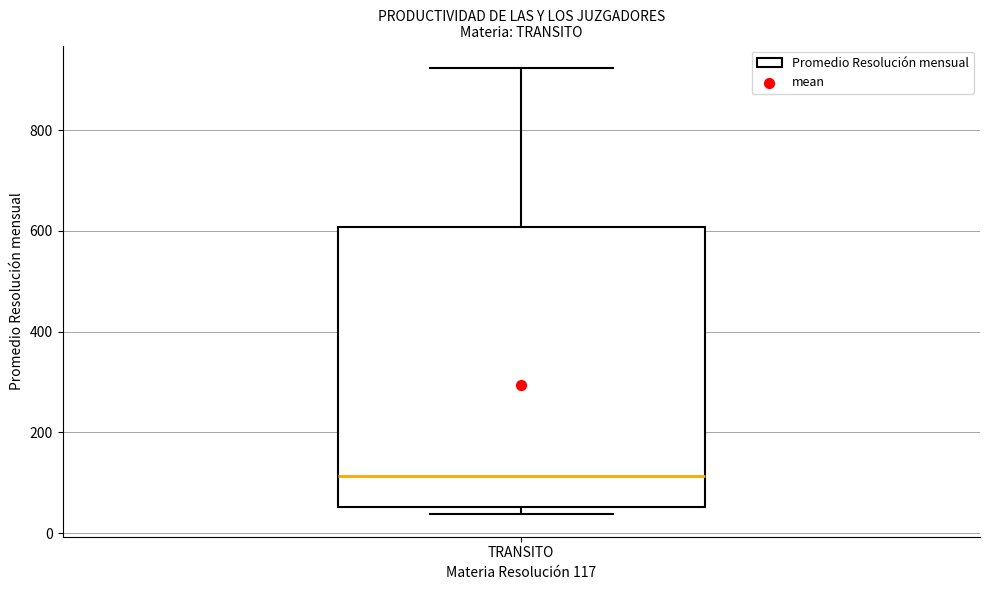

Read this box plot against the y-axis: the position of the median line, the range covered by the box, and the ends of both whiskers. The values are not printed on the chart, so give them approximately, as read against the axis.

median 120, box 60 to 600, whiskers 40 to 920